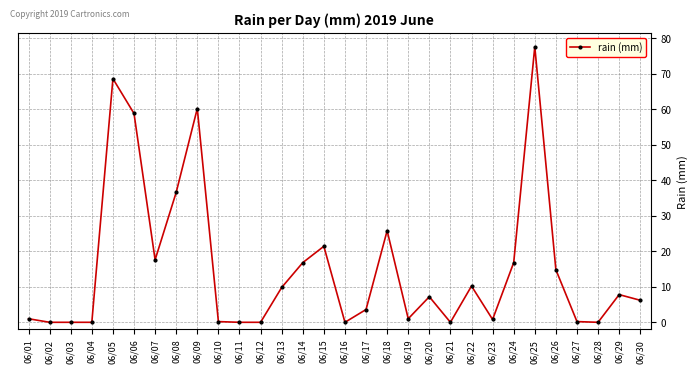

True or false: the data has more than 0 interior local peaks.

True